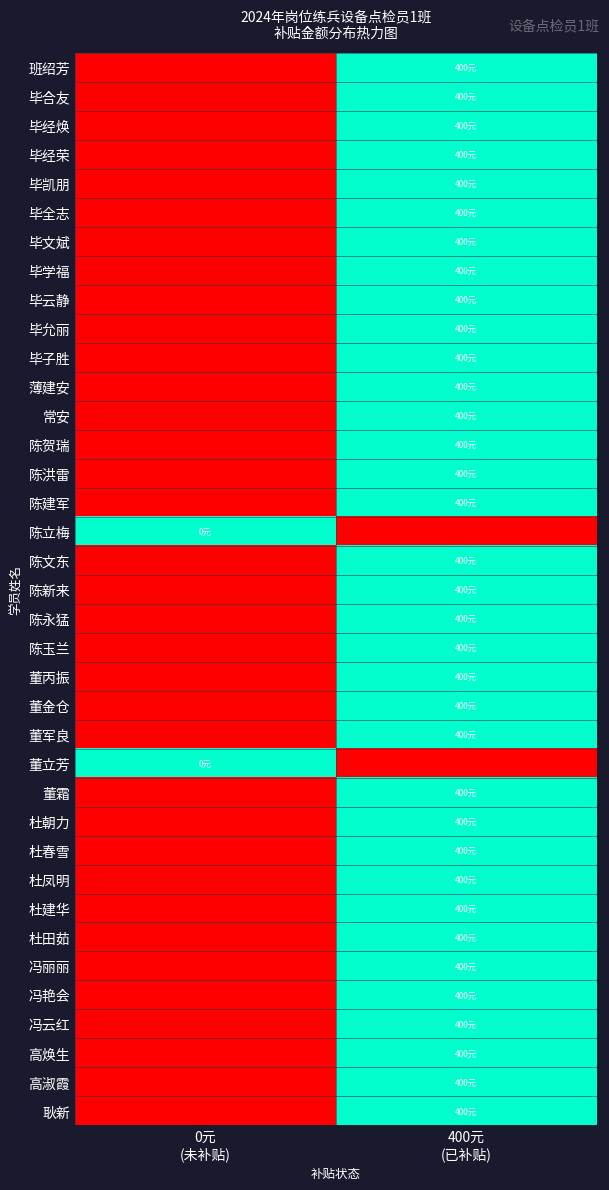

How many series are shown in this chart?

37